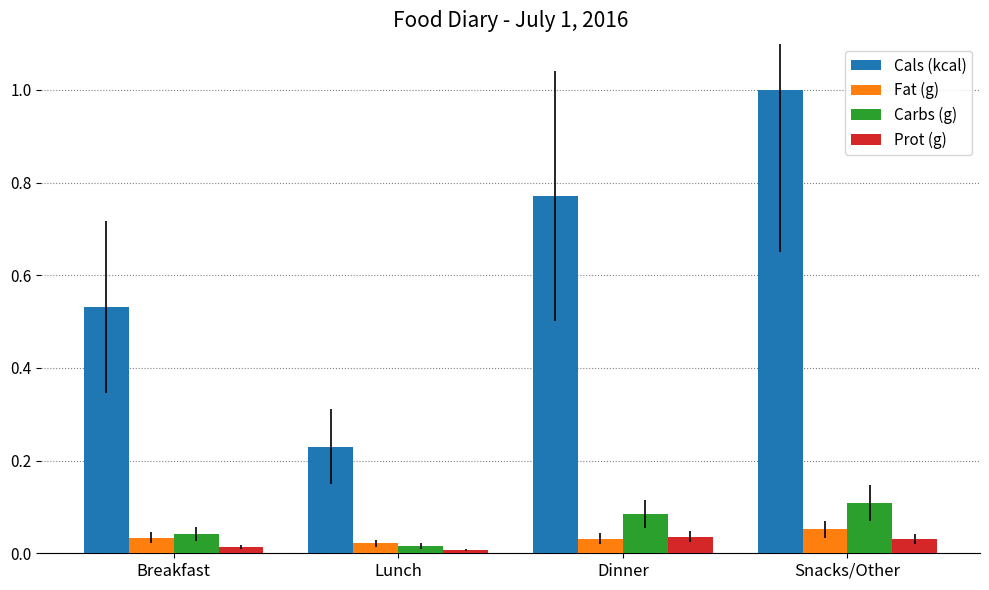

How many bars are there in each group?

4